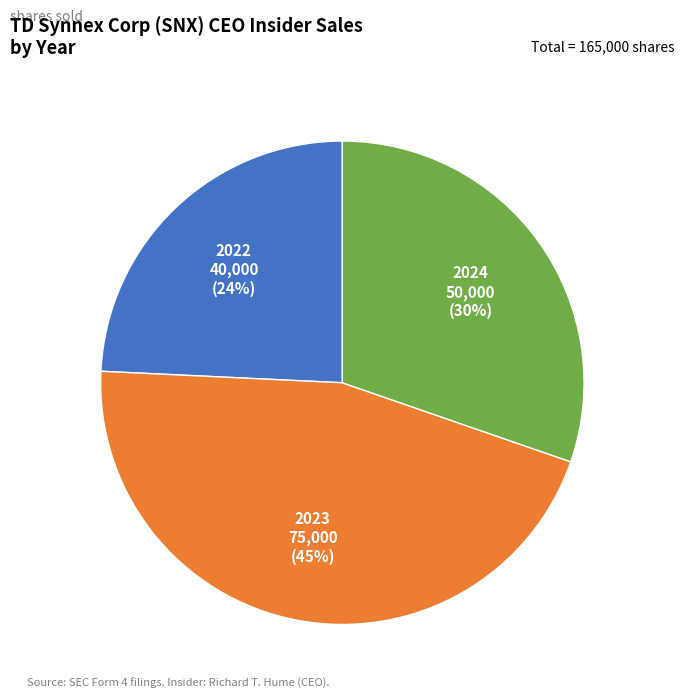

Is there a majority slice in this chart?

No